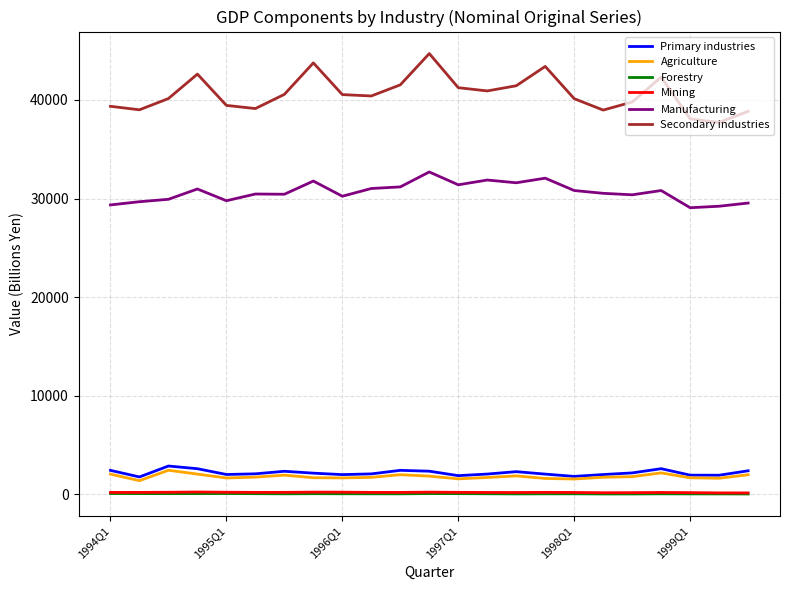

At how many categories does at least one series exceed 15078?

23